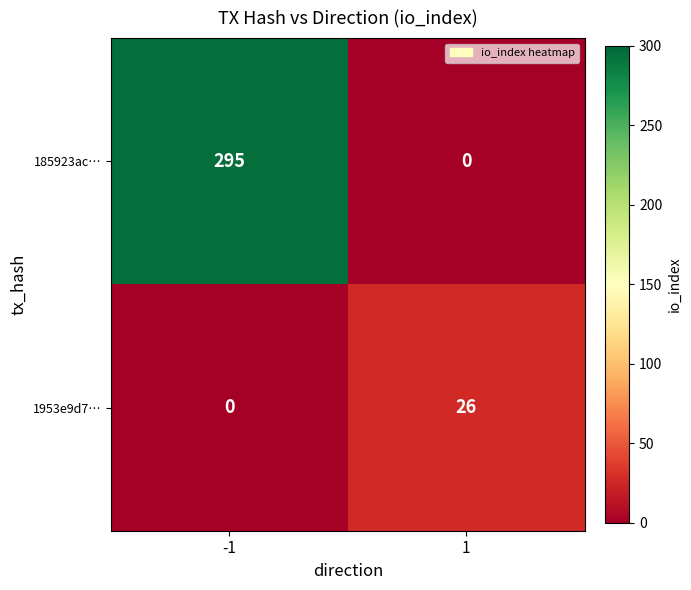

The value of 185923ac… at 1 is 0. True or false?

True